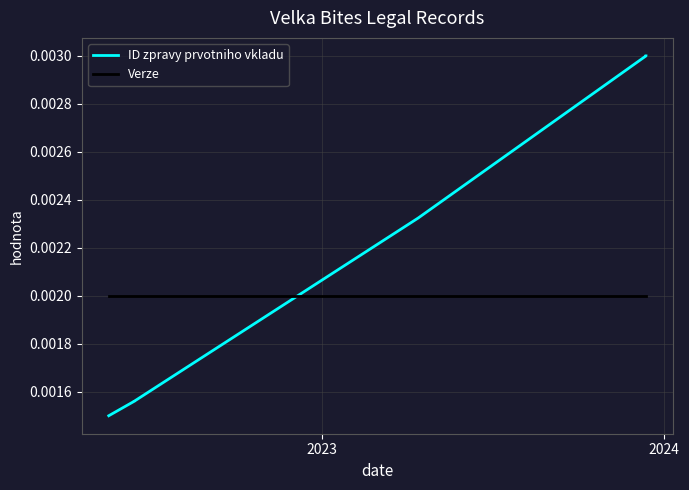

The value of ID zpravy prvotniho vkladu at 3 is 0.0. True or false?

False